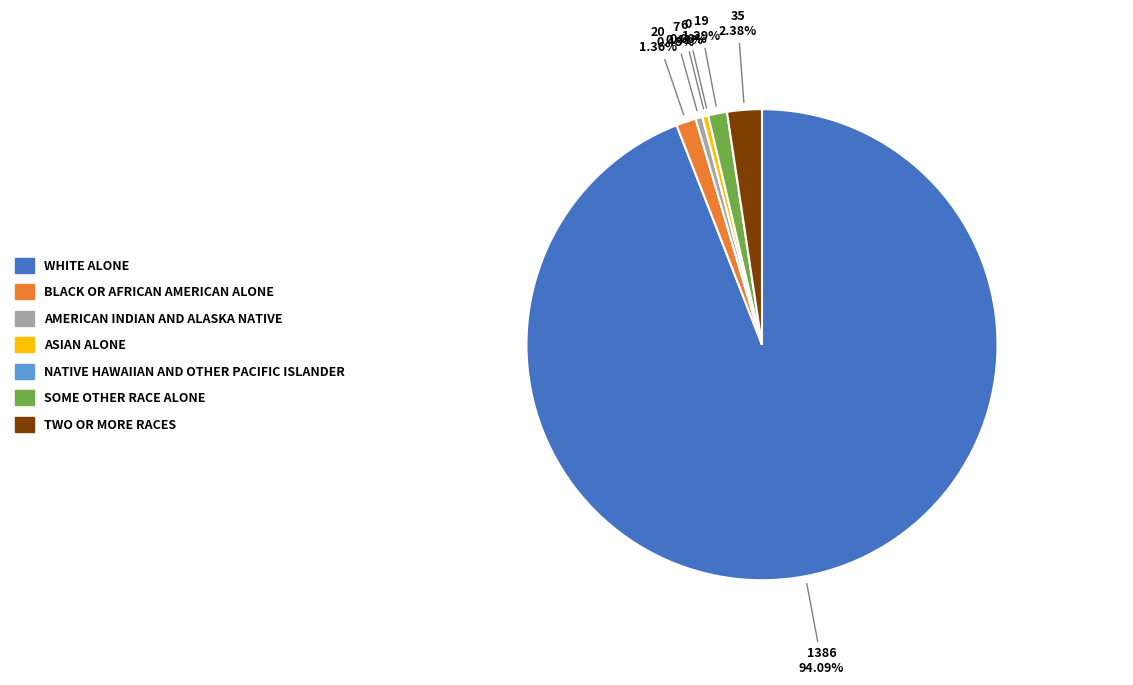

To the nearest percent, what is the average slice percentage?

14%